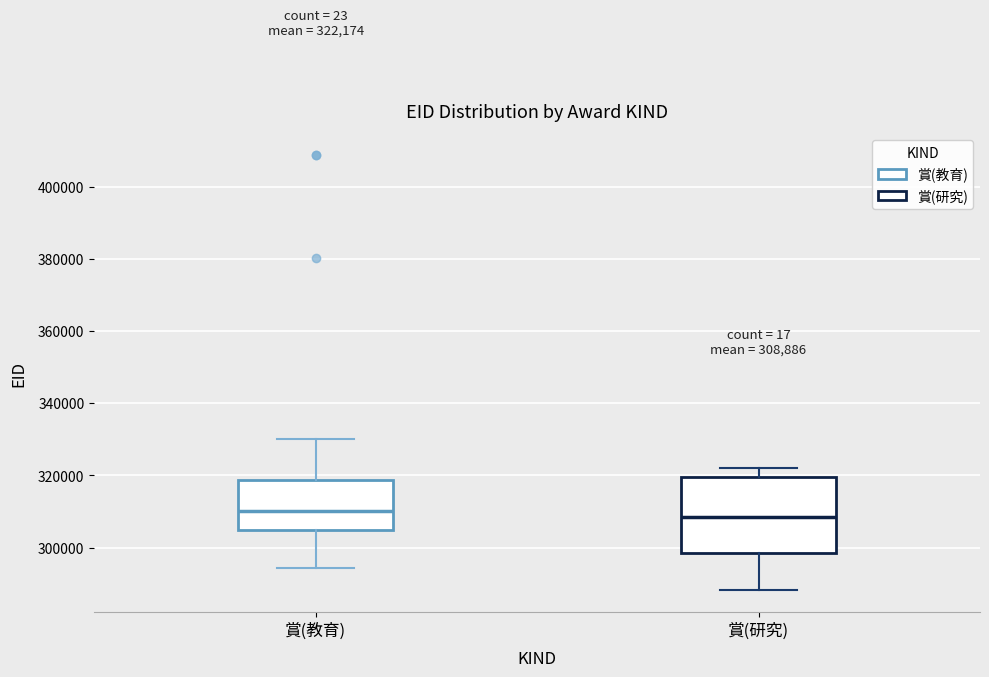

Comparing the boxes themselves (not the whiskers), which one is the tallest?

賞(研究)